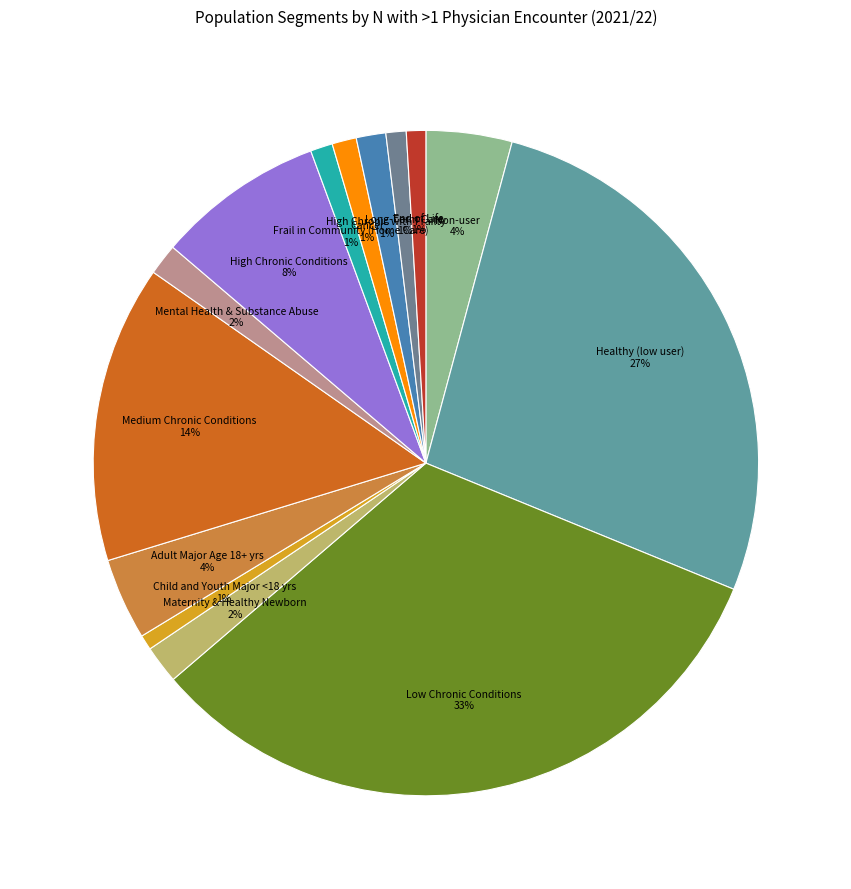

Which has a higher value, Low Chronic Conditions or Long-Term Care?

Low Chronic Conditions